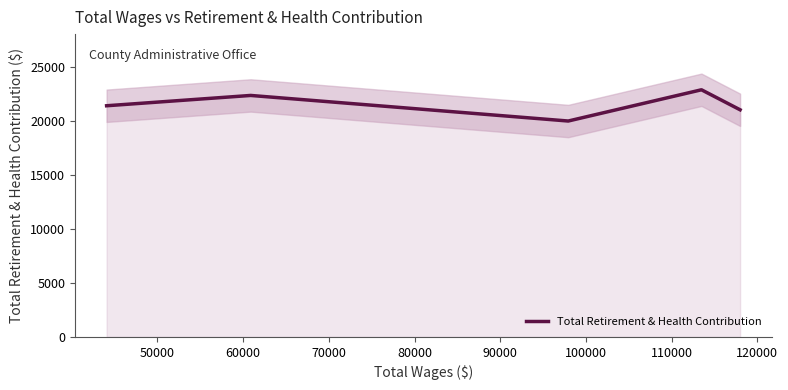

What is the value of the 3rd point from the left?

20016